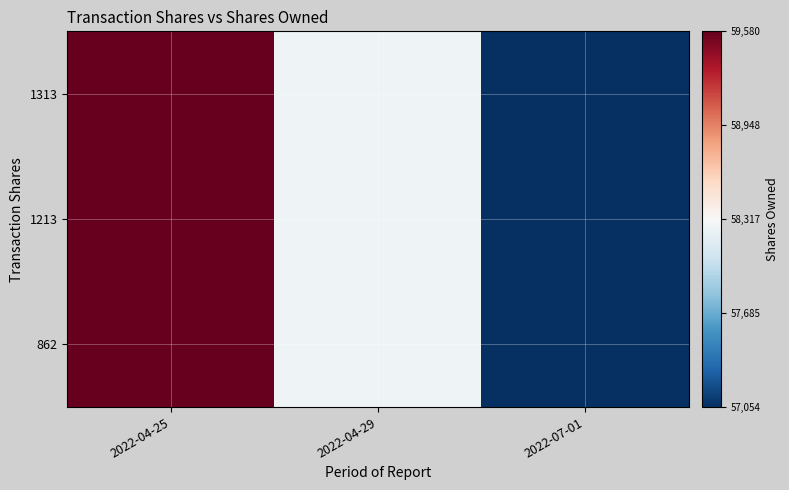

At how many categories does at least one series exceed 58322?

1